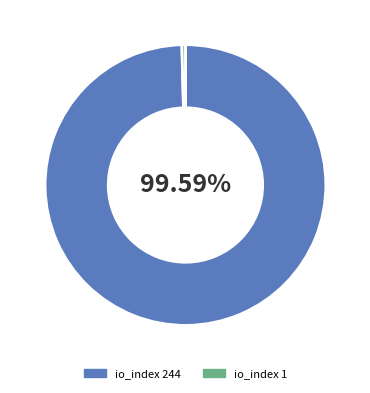

How many slices are in this pie chart?

2